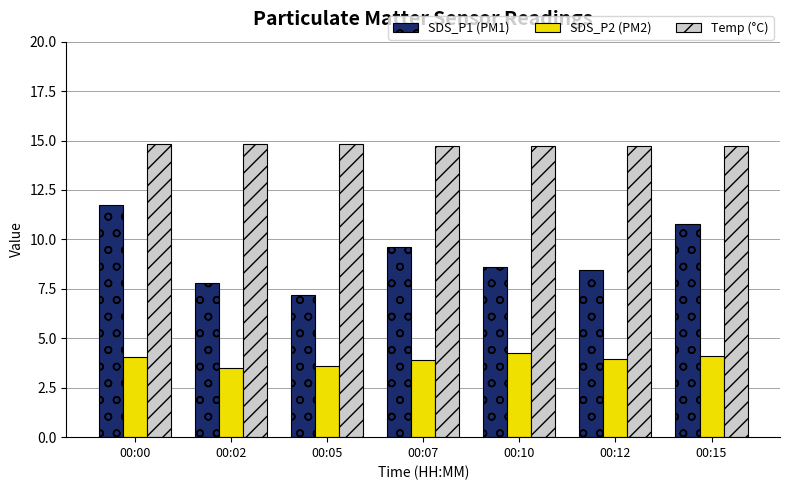

The SDS_P2 (PM2) series shows 4.3 at 00:10. True or false?

True